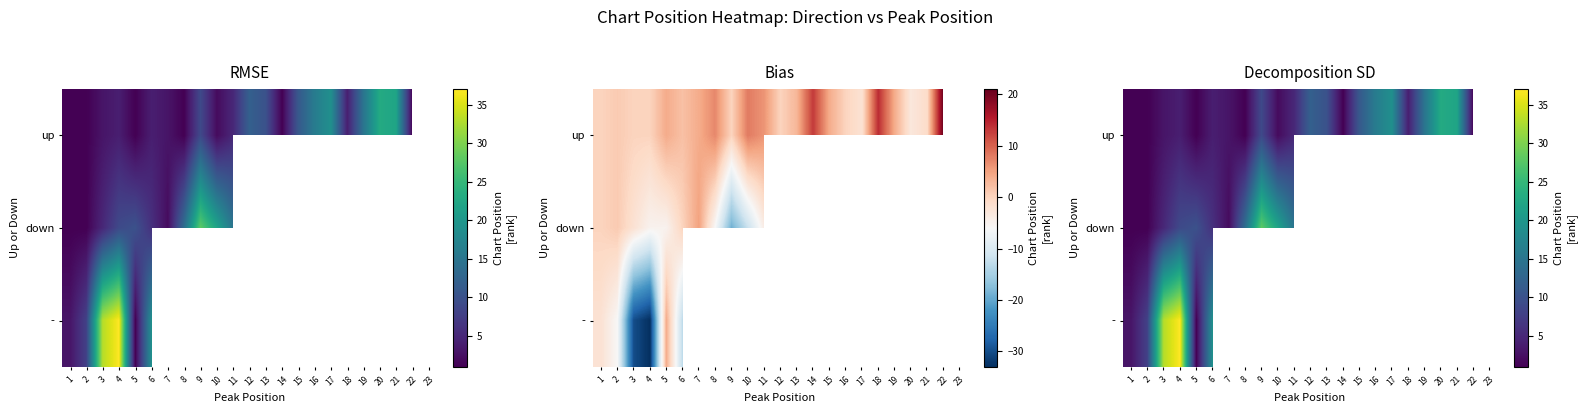

What is the maximum value shown in the chart?

37.0